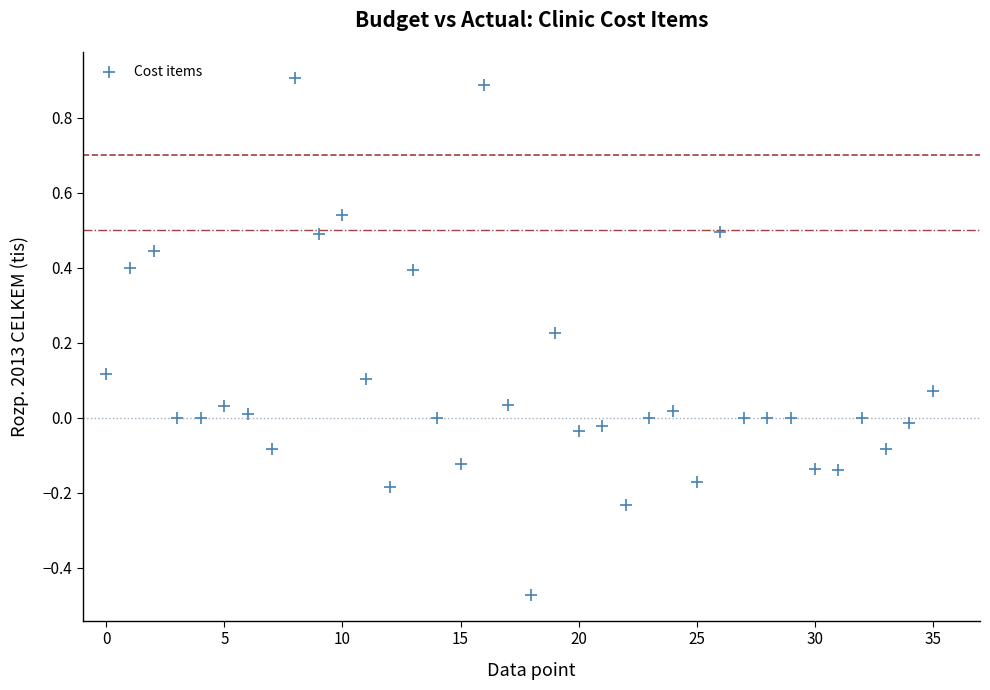

What is the range of Y values (max minus min)?

1.4